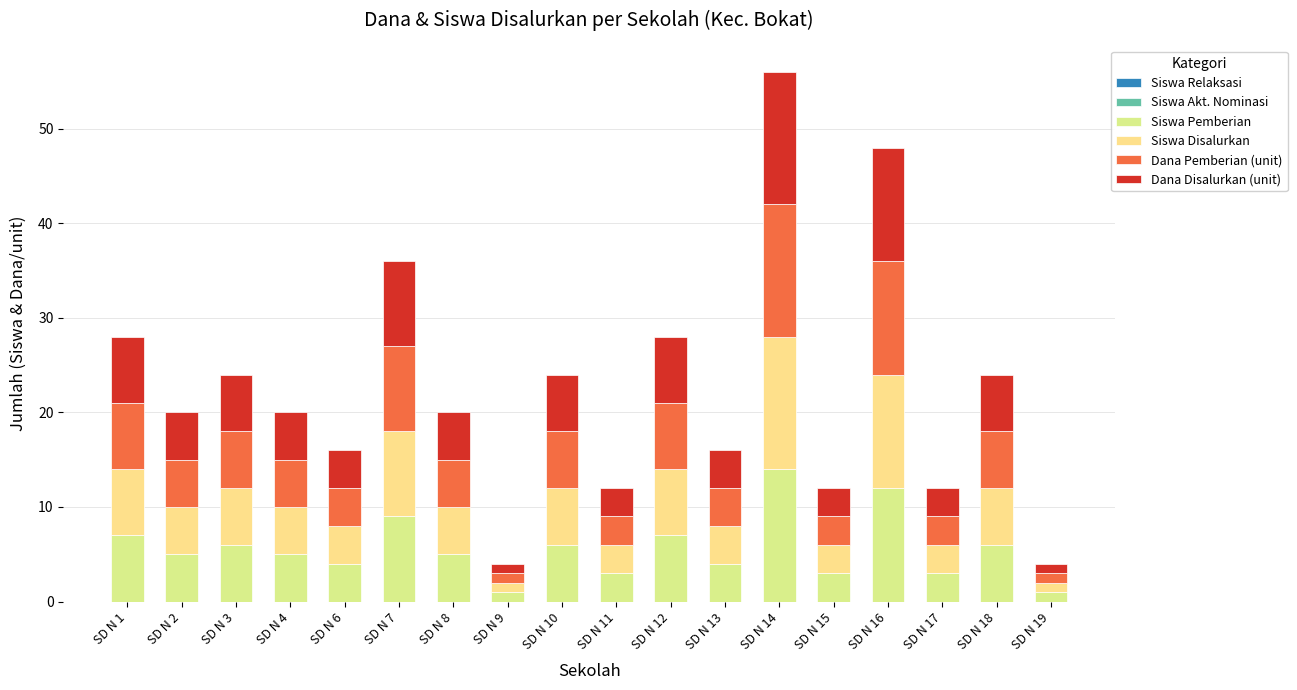

Does the chart contain any negative values?

No